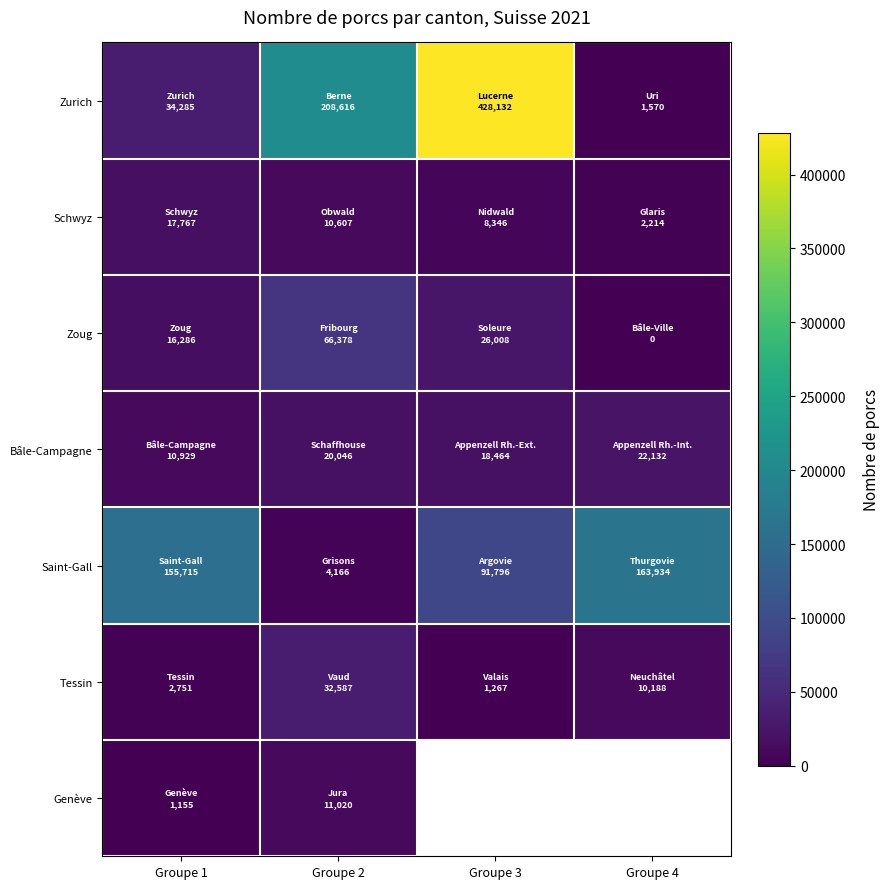

How many values in Zoug are above zero?

3